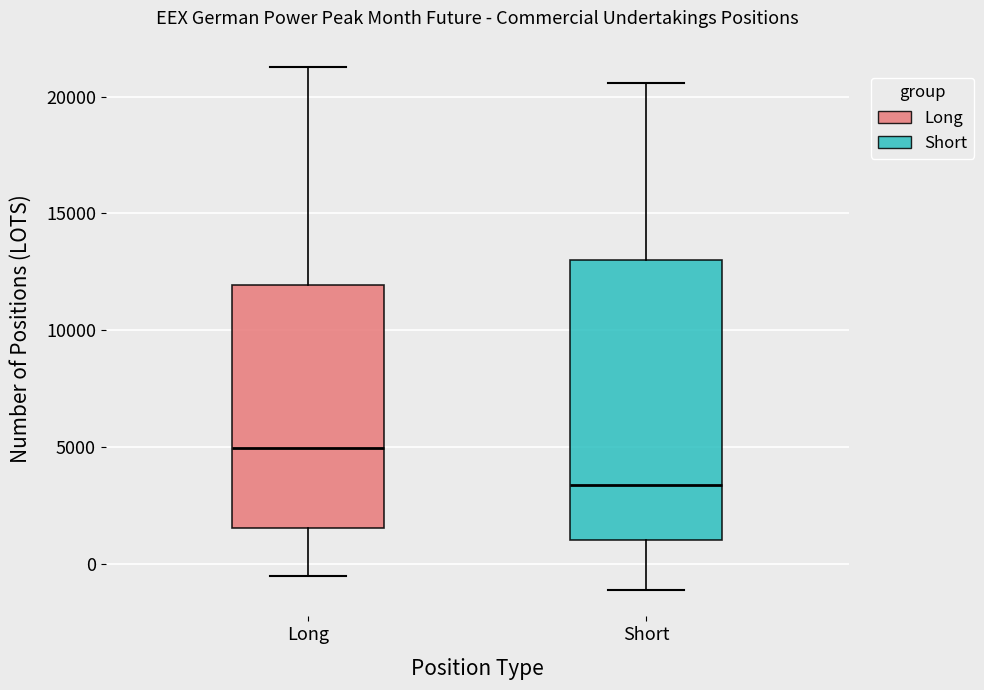

Which box's median line is the highest?

Long